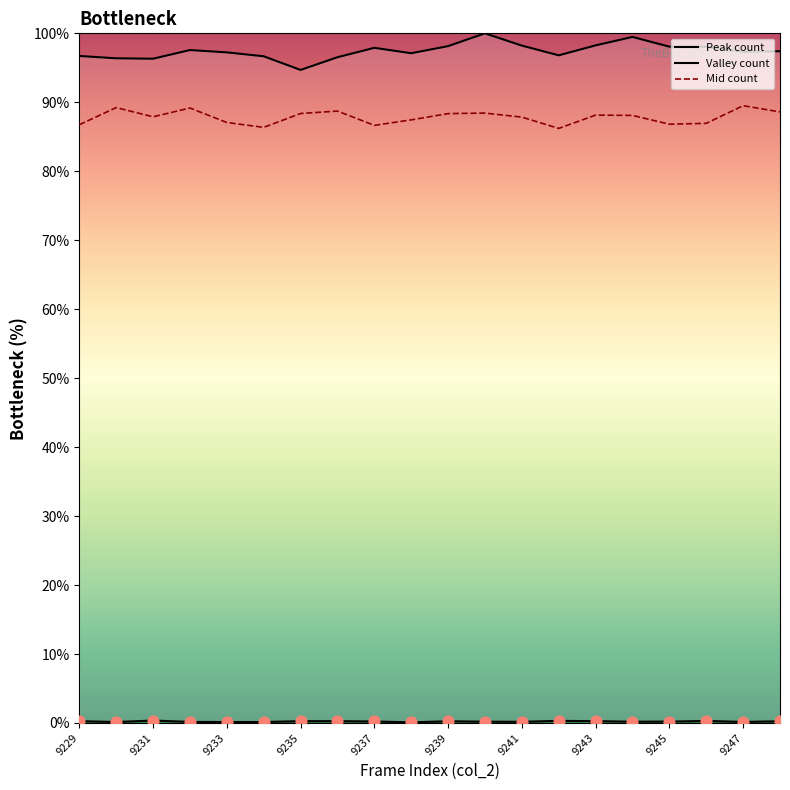

Which series reaches the minimum Y coordinate?

Valley count